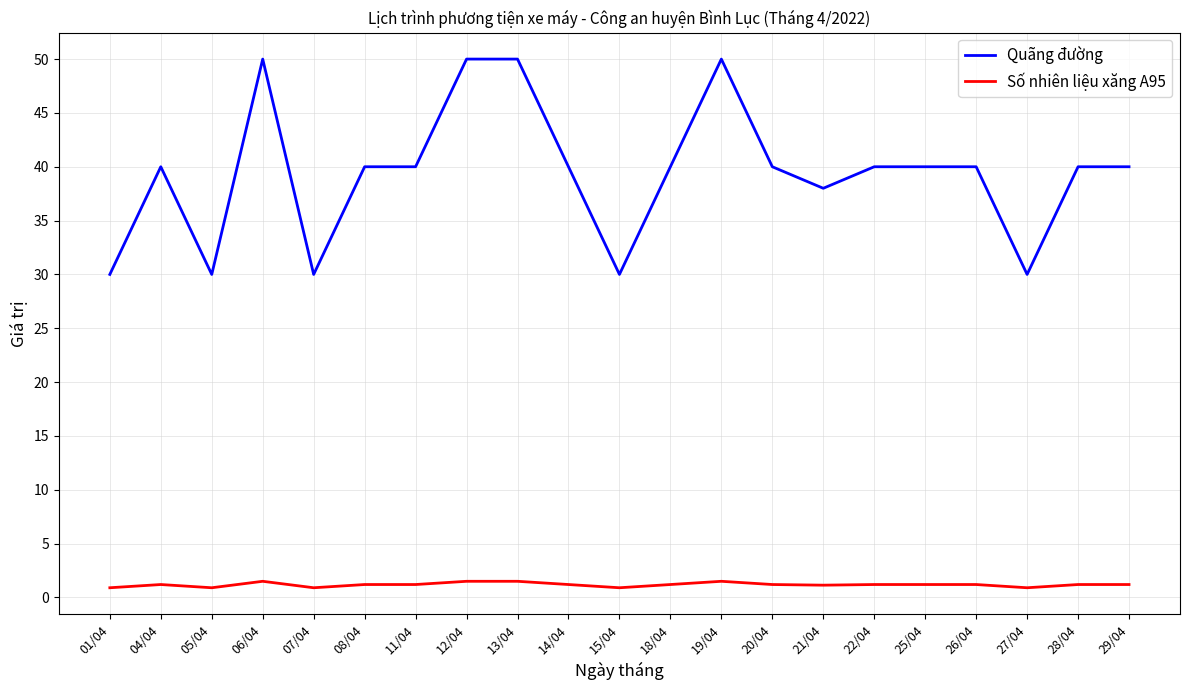

At 21/04, list the series in order from smallest to largest.

Số nhiên liệu xăng A95, Quãng đường